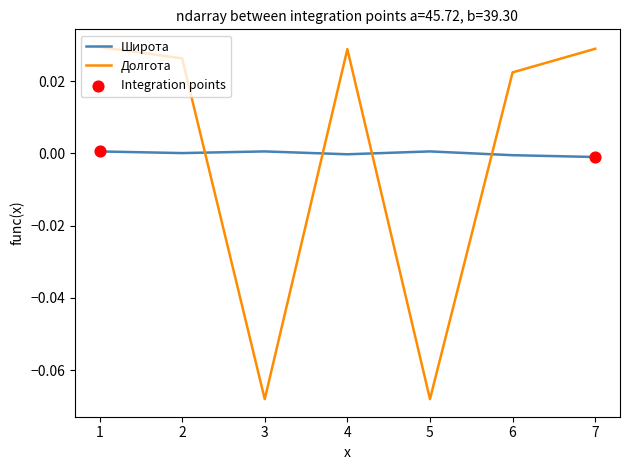

Is the value of Широта at 2 greater than the value of Долгота at 1?

No